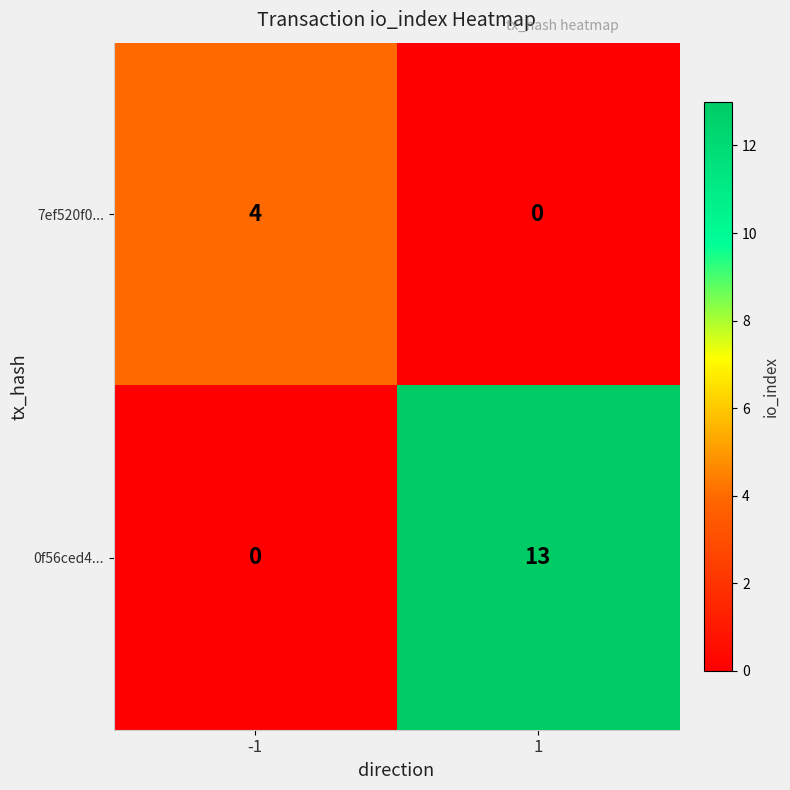

What is the total value across all series at -1?

4